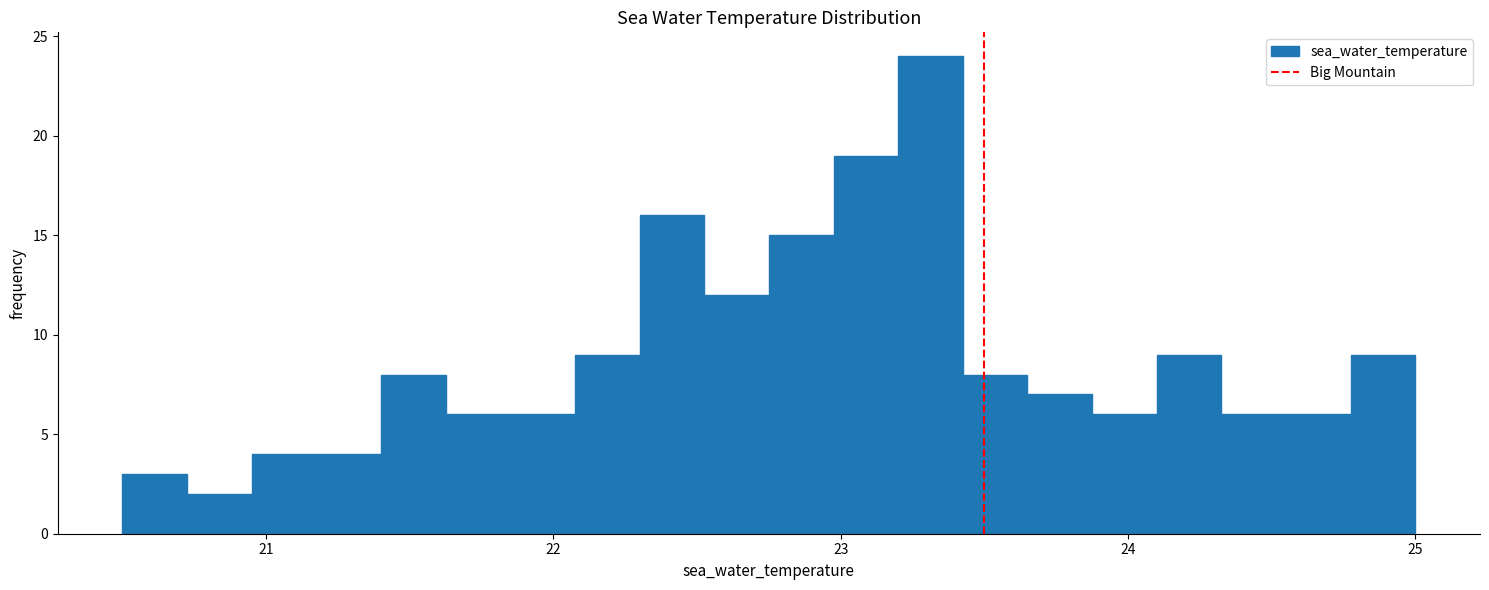

Read against the x-axis, roughly where is the centre of the tallest bar?

23.3